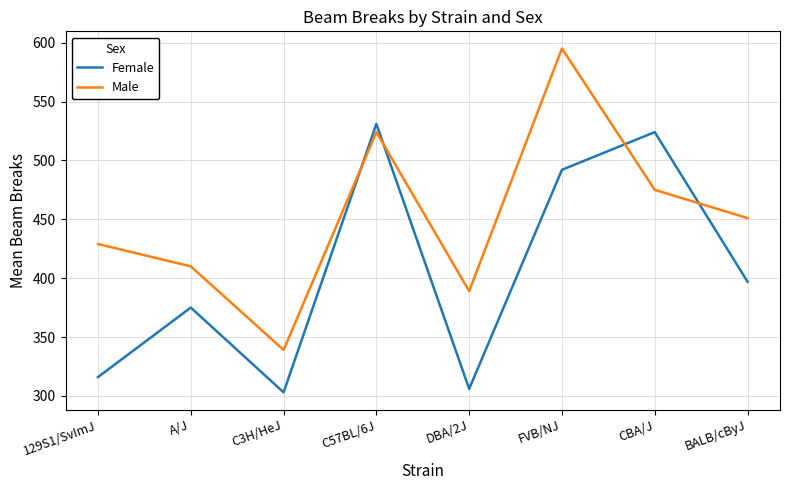

How many intersections are there between Male and Female?

4